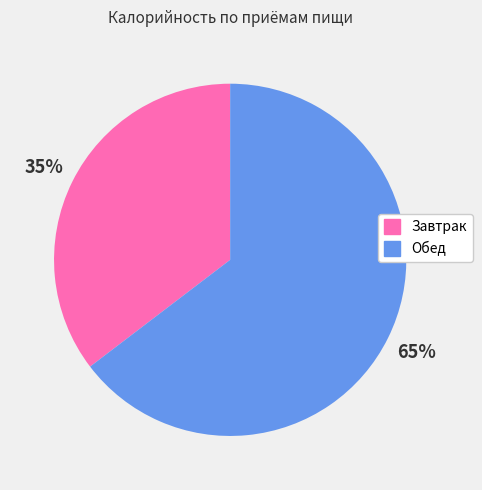

How many slices are in this pie chart?

2